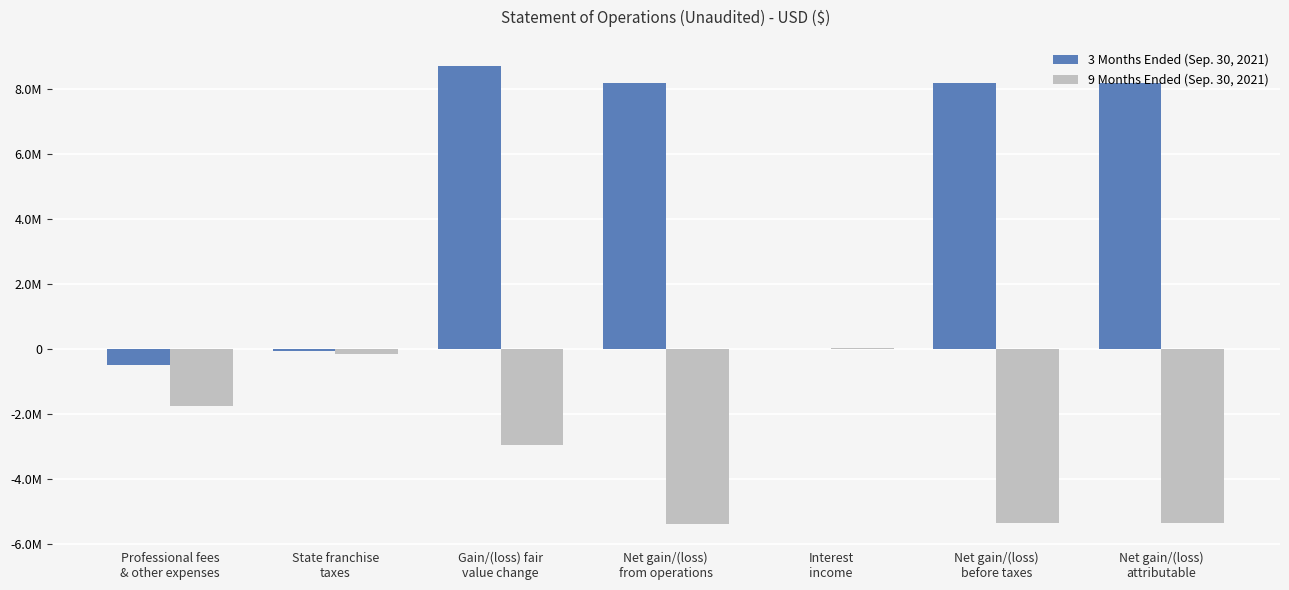

What are all the series names shown in the legend?

3 Months Ended (Sep. 30, 2021), 9 Months Ended (Sep. 30, 2021)